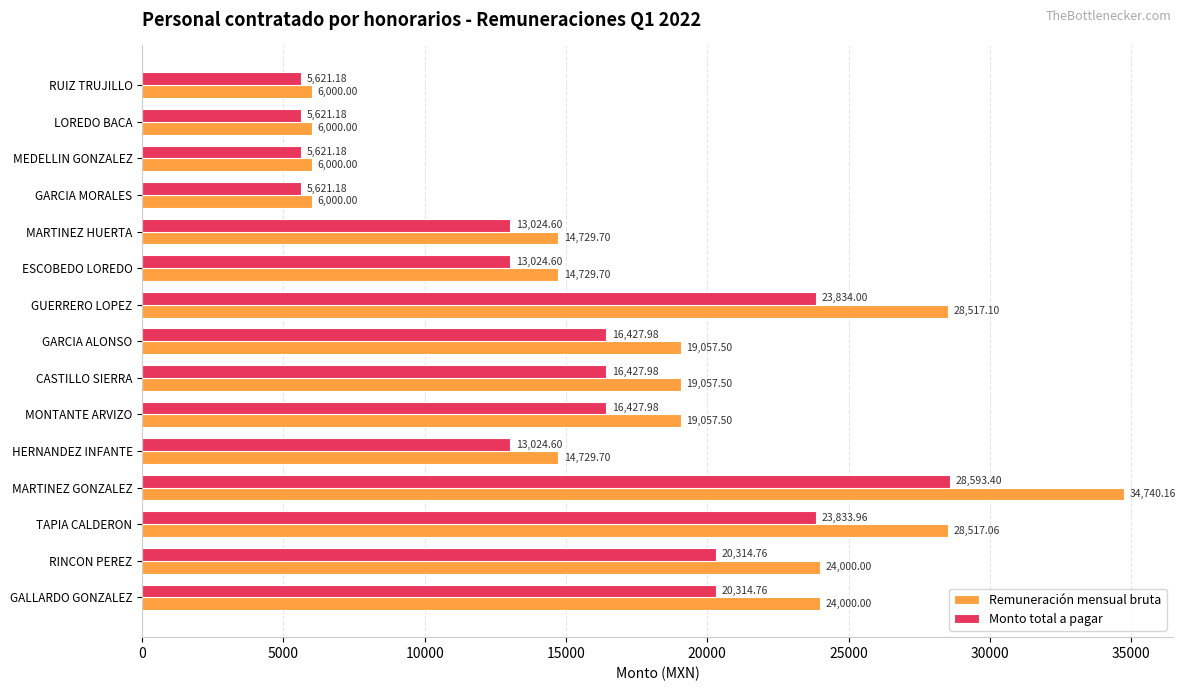

Which series has the largest range (max minus min)?

Remuneración mensual bruta